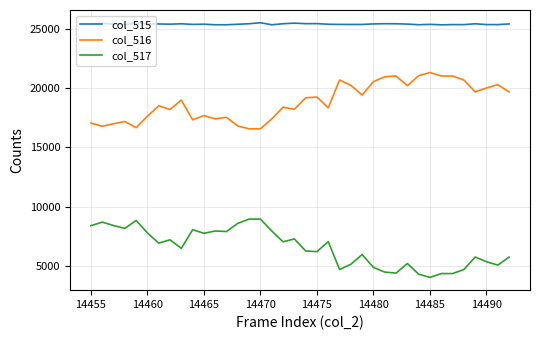

True or false: col_515 and col_517 cross at least once.

False